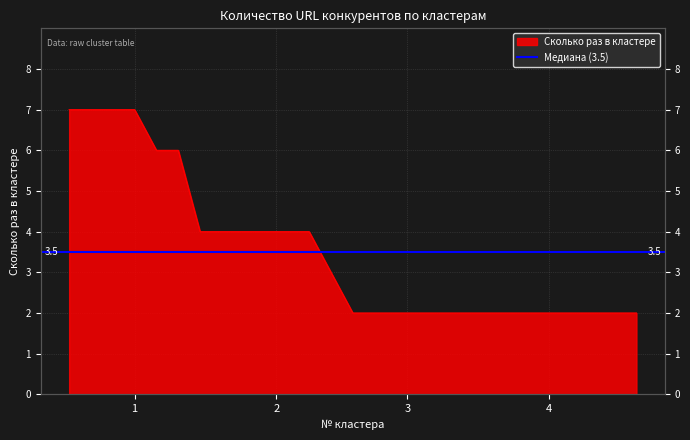

Is it true that the value at 3 is 2?

True